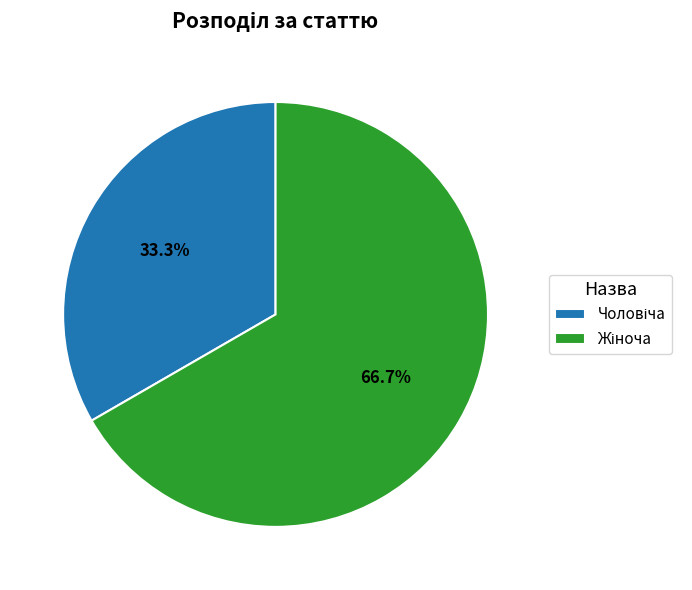

Does any single category account for the majority?

Yes